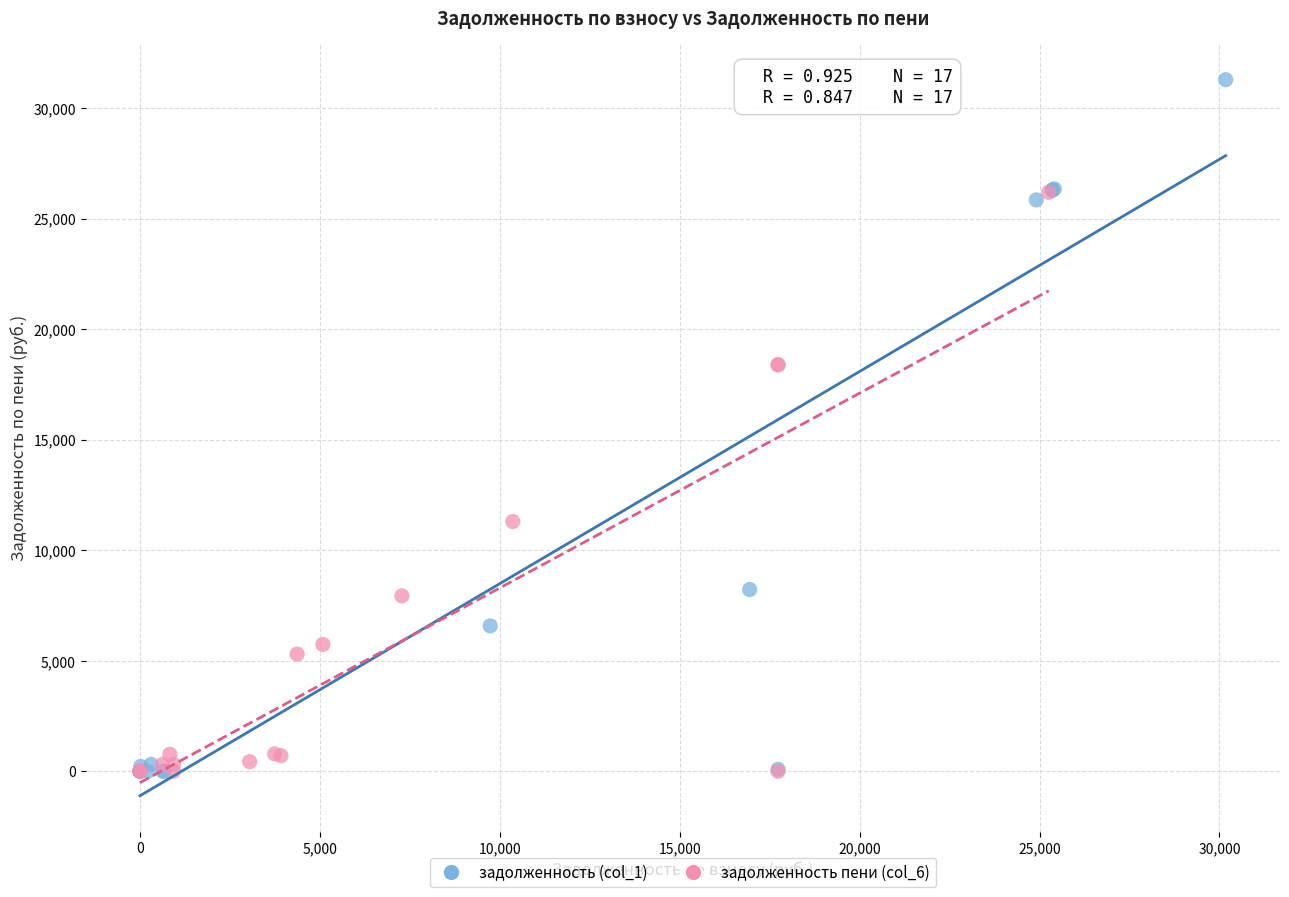

Which series reaches the maximum Y coordinate?

задолженность (col_1)